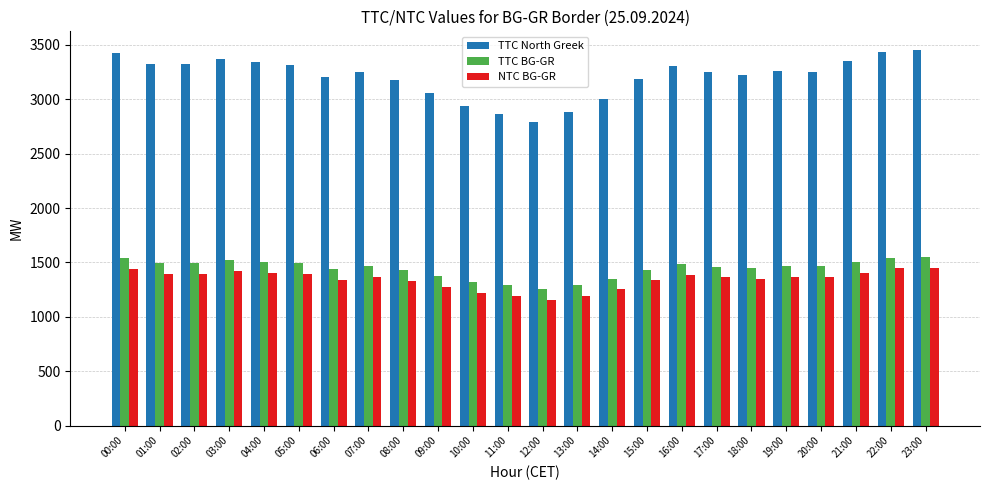

What is the total value across all series at 18:00?

6021